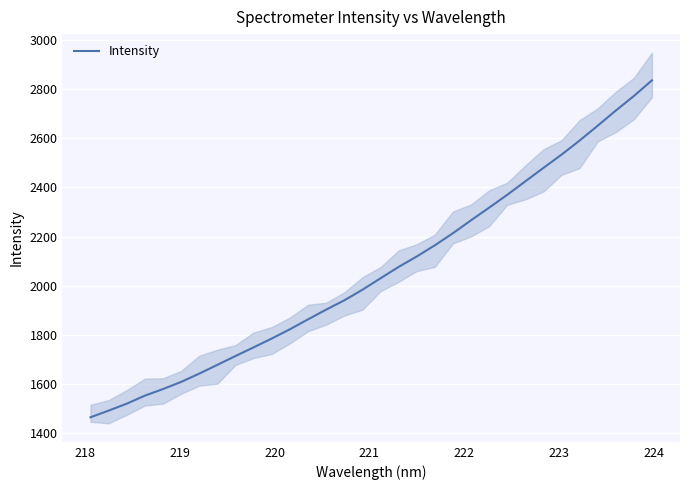

What is the maximum value for Intensity?

2836.8